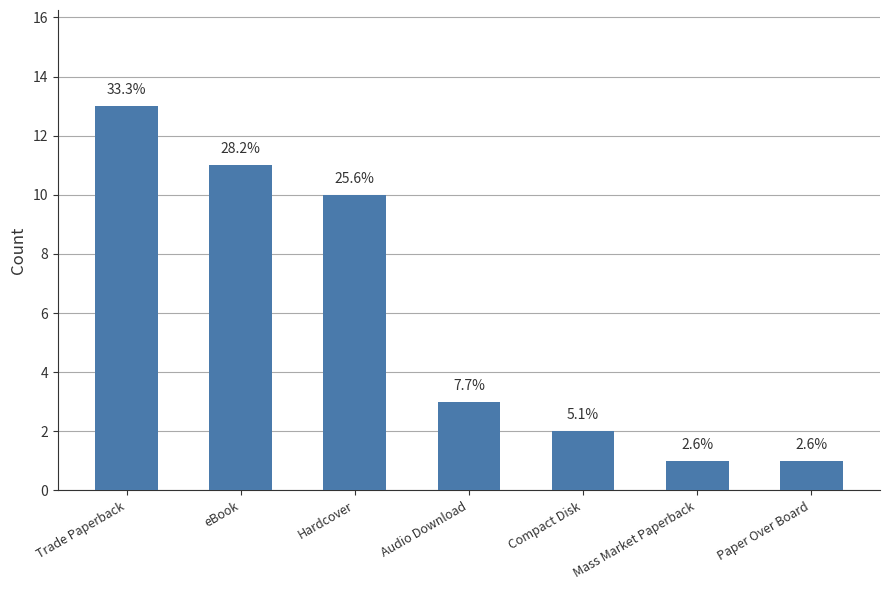

How many bars are there in total?

7